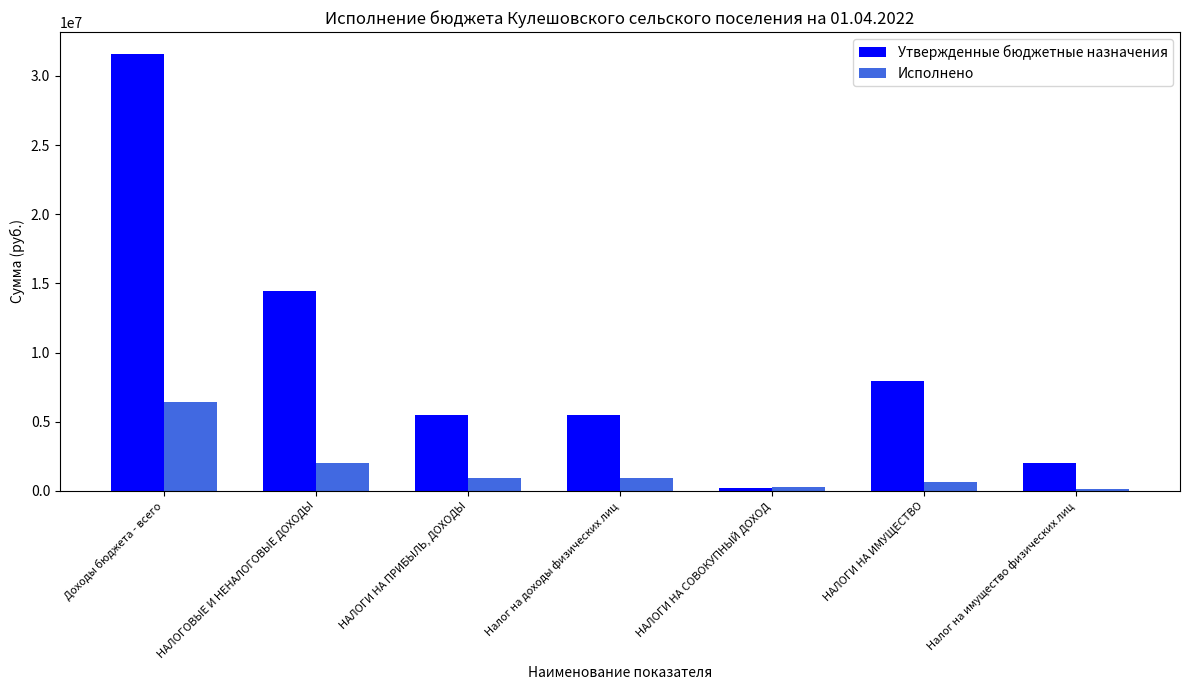

Rank the series by their average value, from lowest to highest.

Исполнено, Утвержденные бюджетные назначения